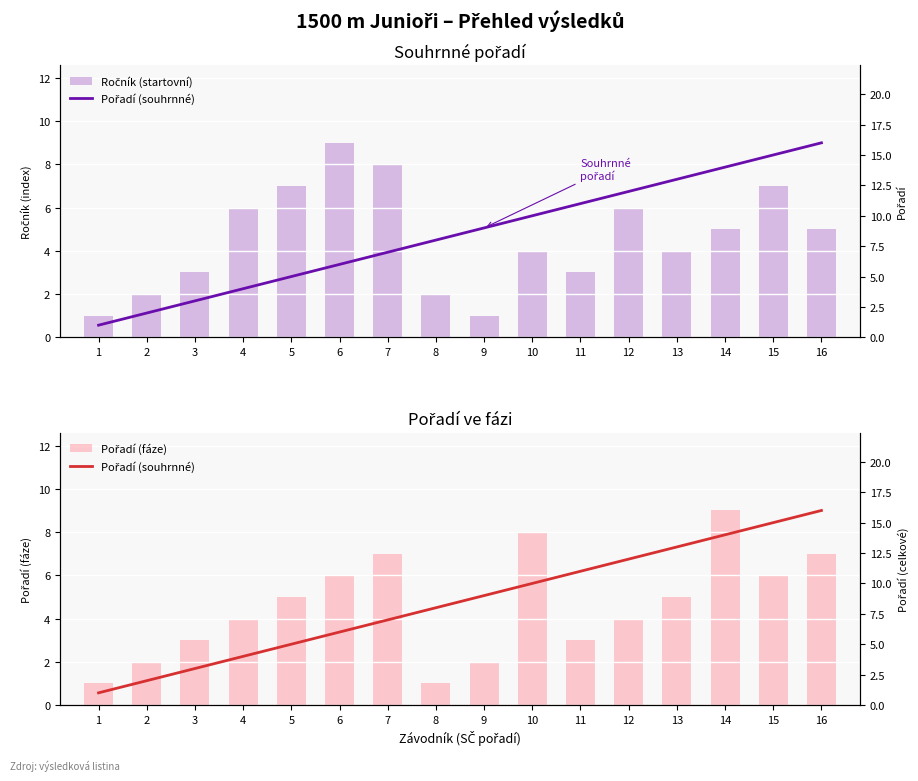

How many data points in Pořadí (souhrnné) are less than 9?

8